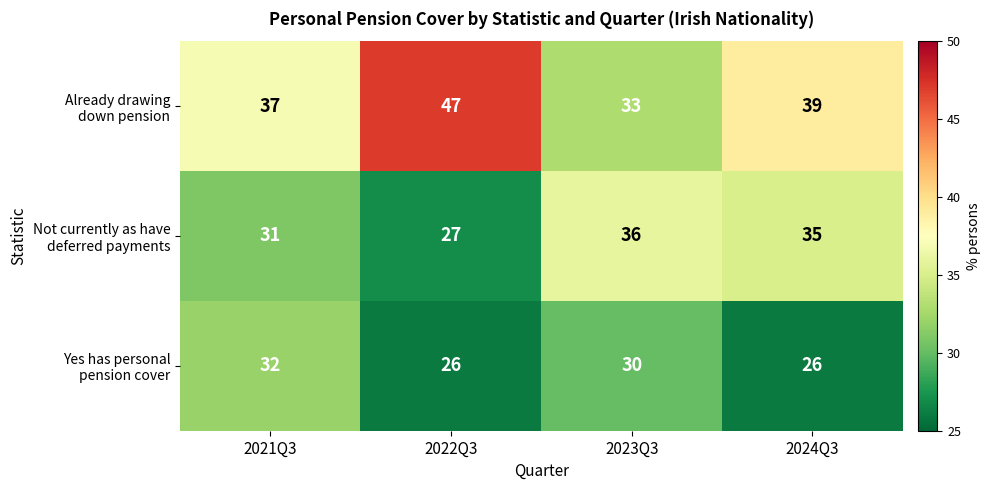

What is the total value across all series at 2021Q3?

100